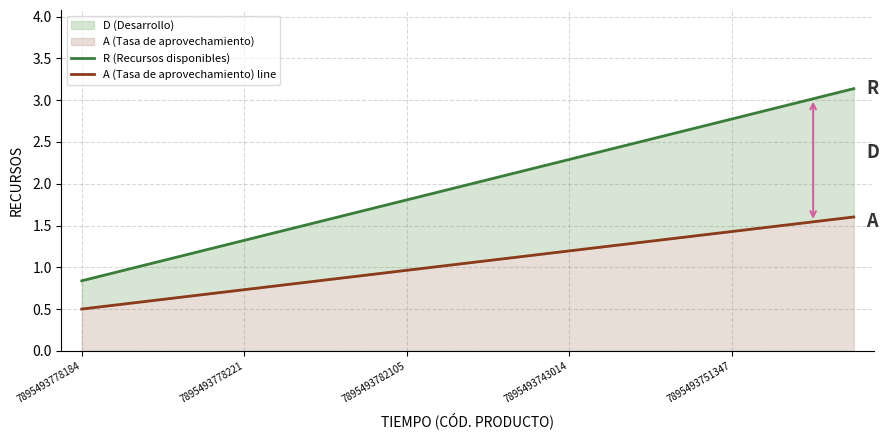

How many data points does each series have?

20